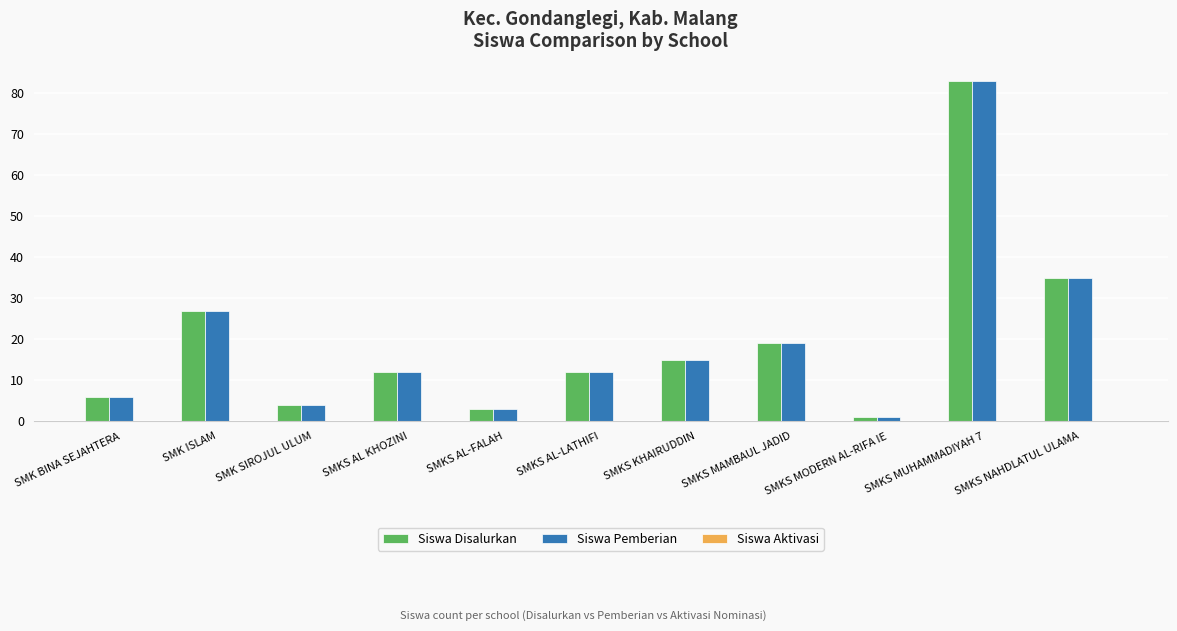

Which category has the lowest value in the Siswa Pemberian series?

SMKS MODERN AL-RIFA IE